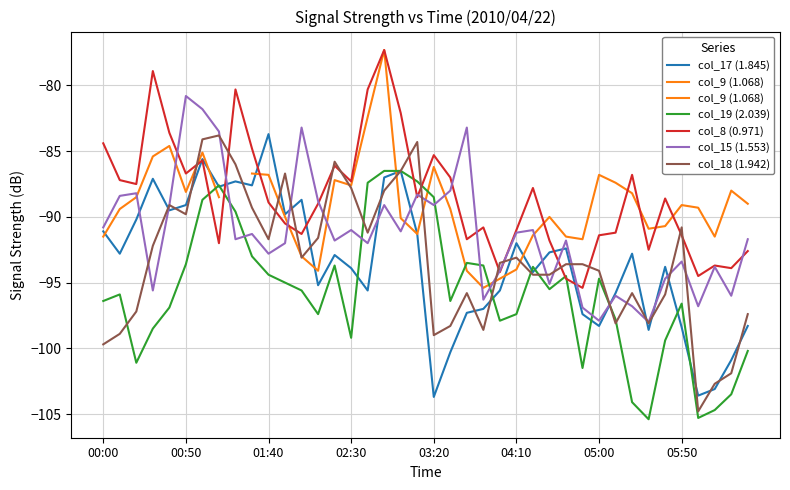

What is the difference between the highest and lowest values at 2010/04/22 04:00?

4.4